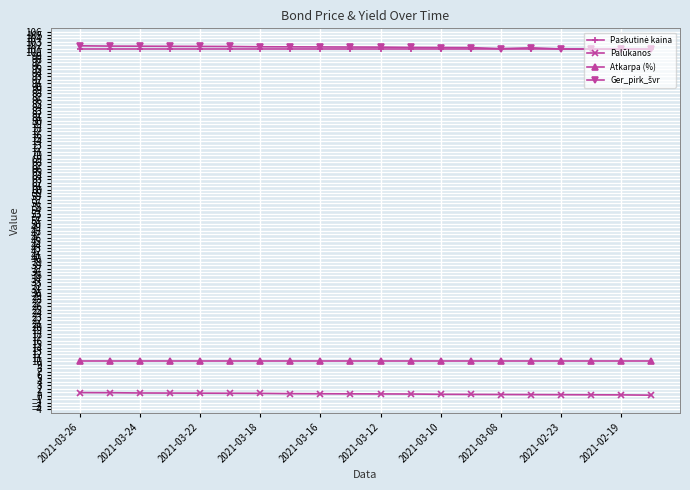

At how many categories does at least one series exceed 65?

20